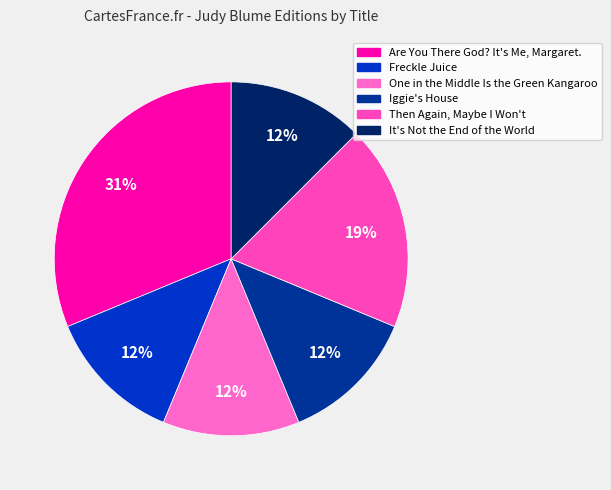

Is it true that Then Again, Maybe I Won't is 28% of the pie?

False